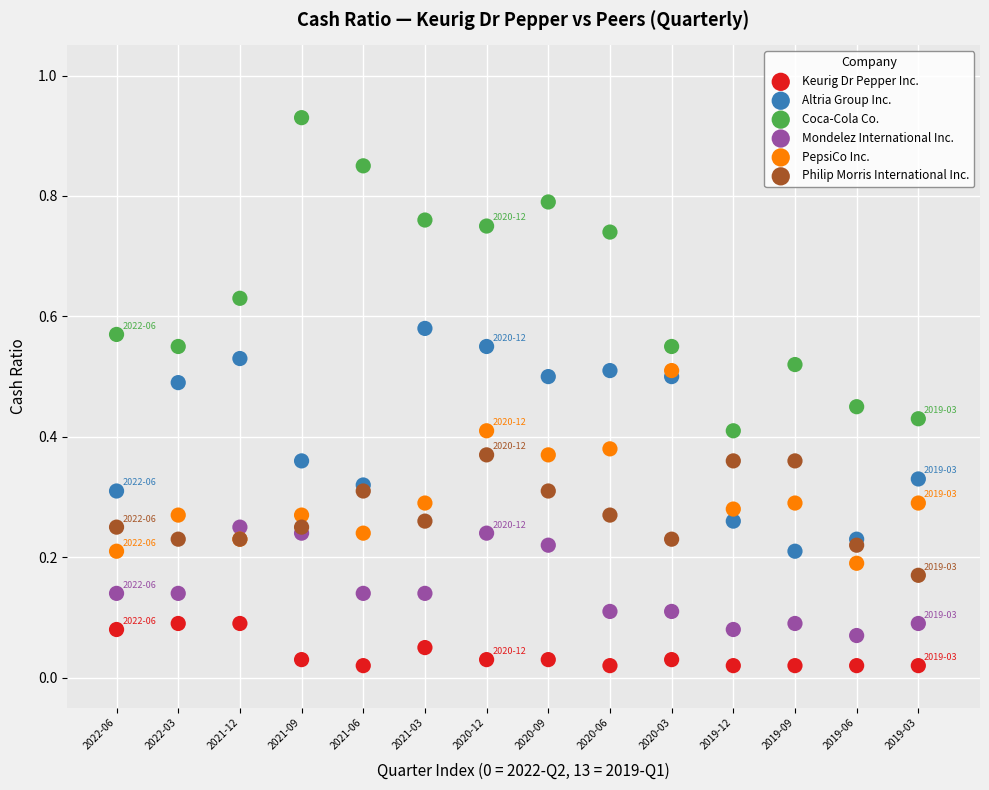

What are all the series names shown in the legend?

Keurig Dr Pepper Inc., Altria Group Inc., Coca-Cola Co., Mondelez International Inc., PepsiCo Inc., Philip Morris International Inc.